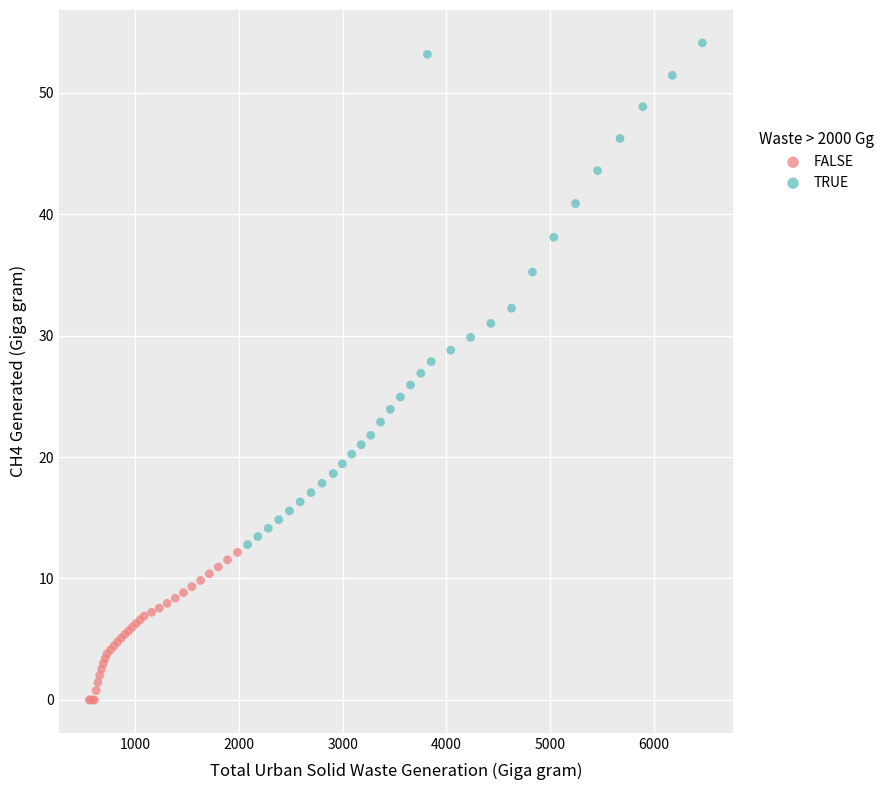

Which series reaches the maximum Y coordinate?

TRUE